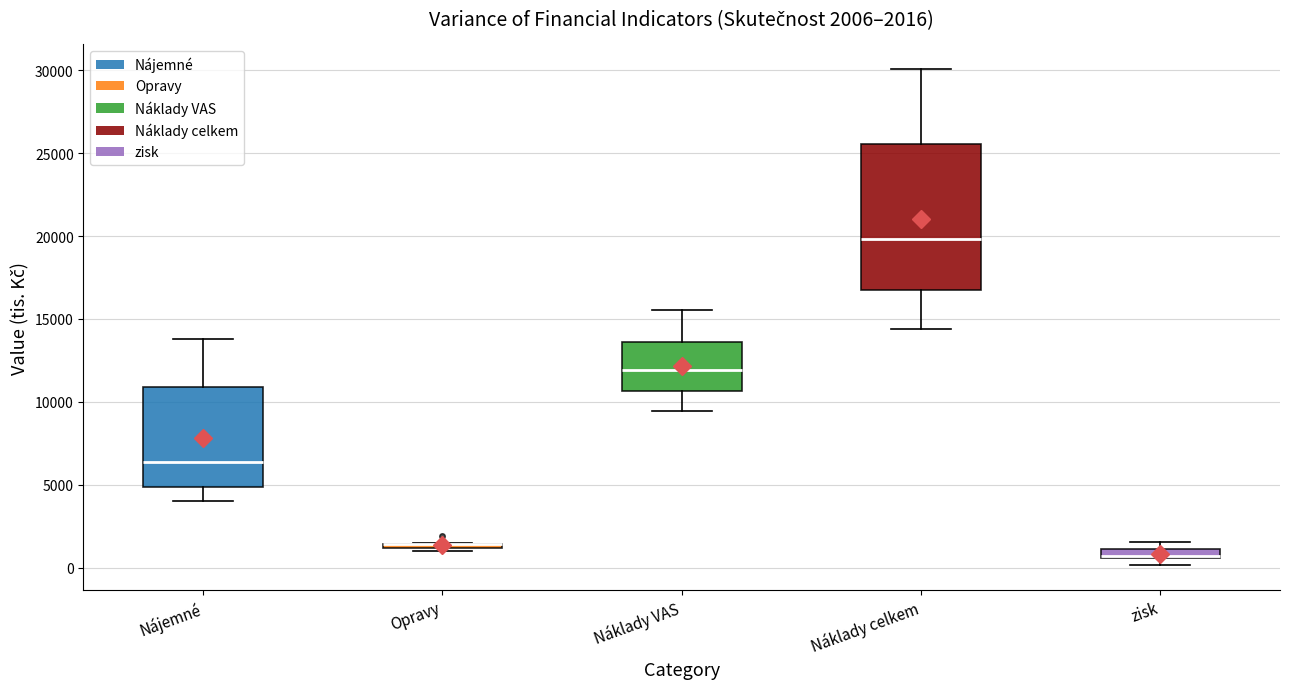

Comparing the boxes themselves (not the whiskers), which one is the tallest?

Náklady celkem